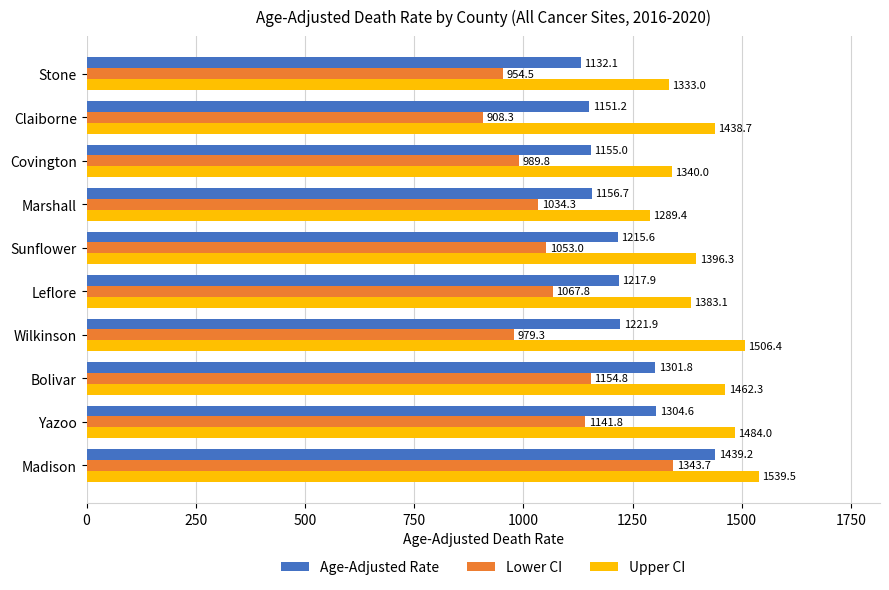

At how many categories does at least one series exceed 1477?

3